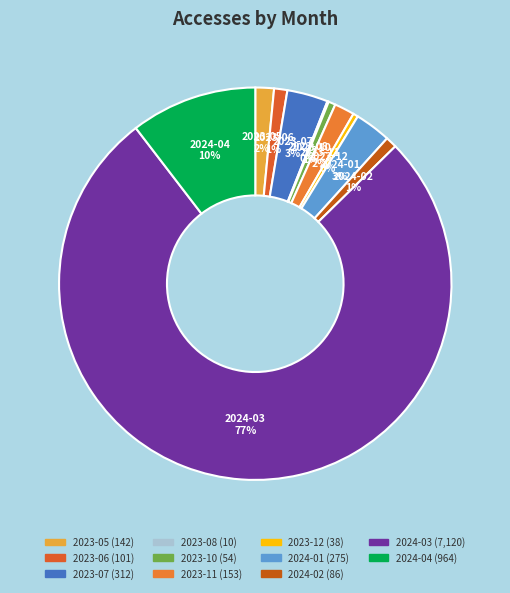

To the nearest percent, what is the difference between the largest and smallest slice percentages?

77%